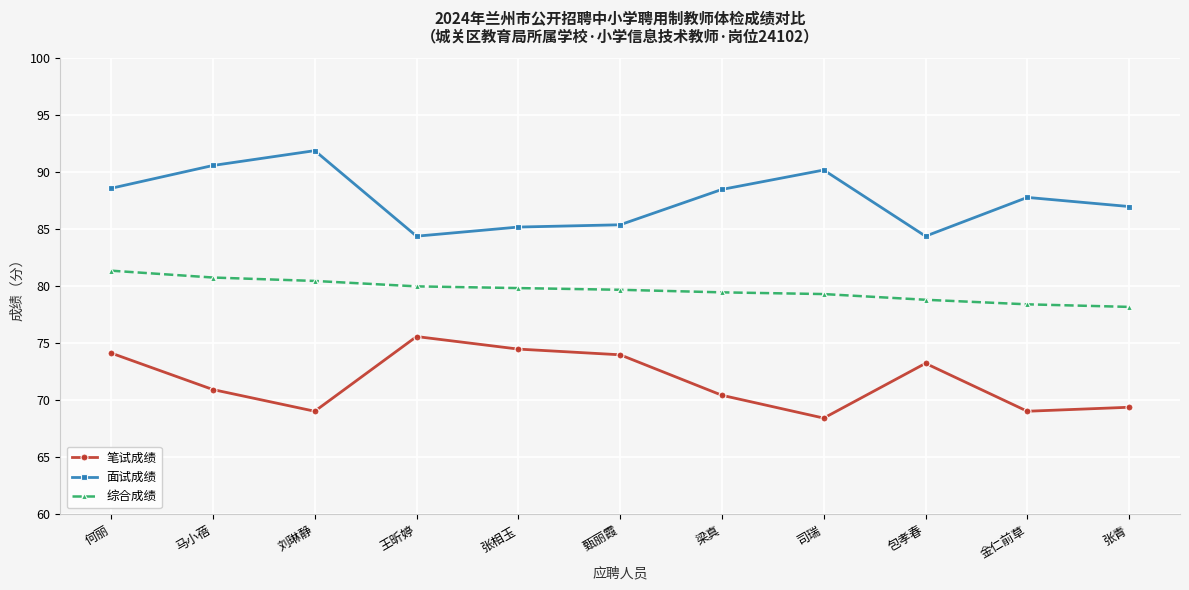

What value does the 面试成绩 series have at 刘琳静?

91.9